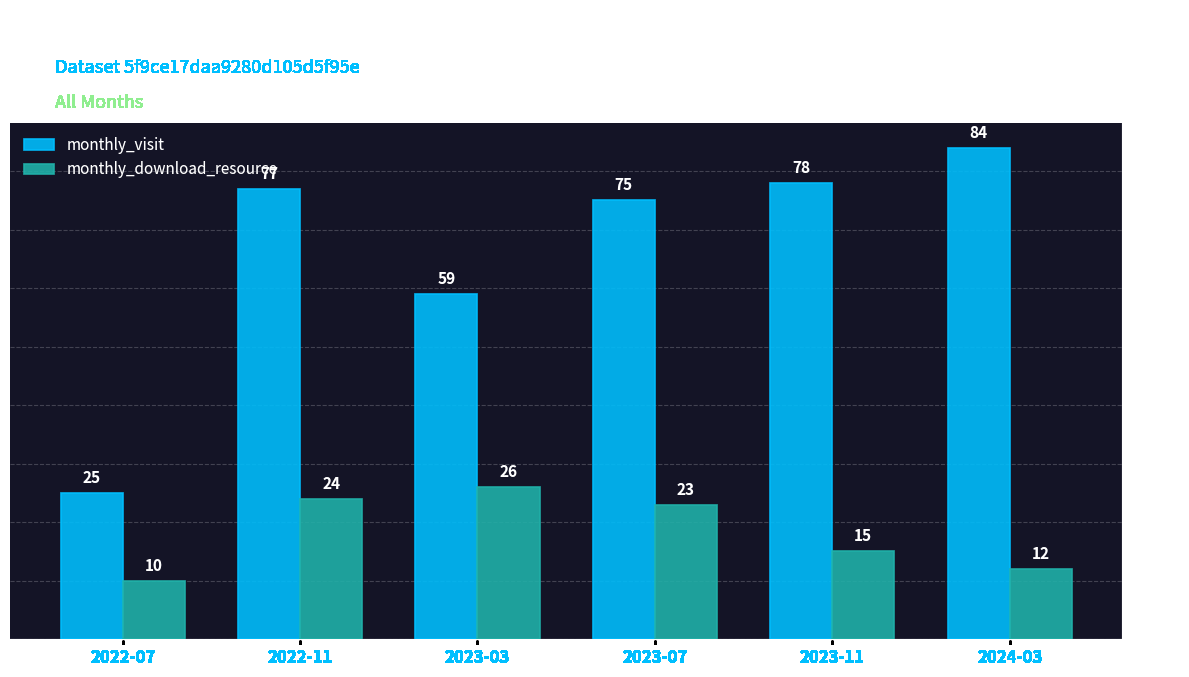

What is the label of the 5th bar from the right?

2022-11